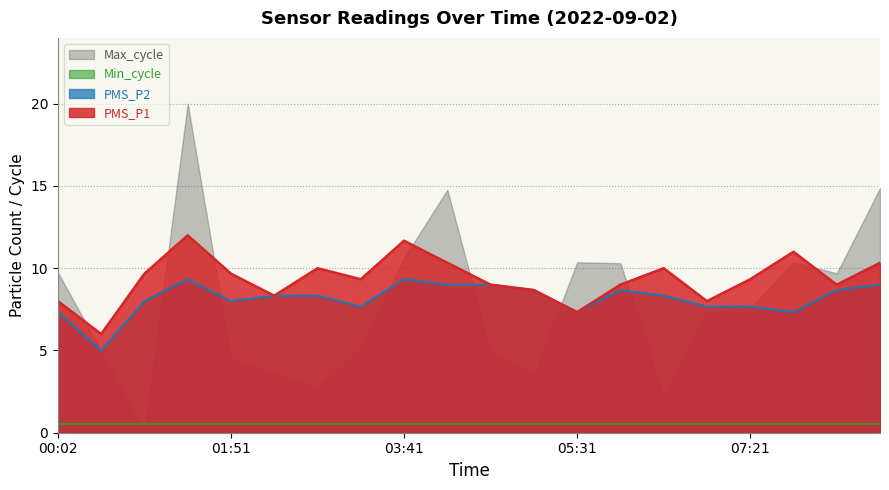

True or false: PMS_P2 has more than 2 points higher than both neighbors.

True